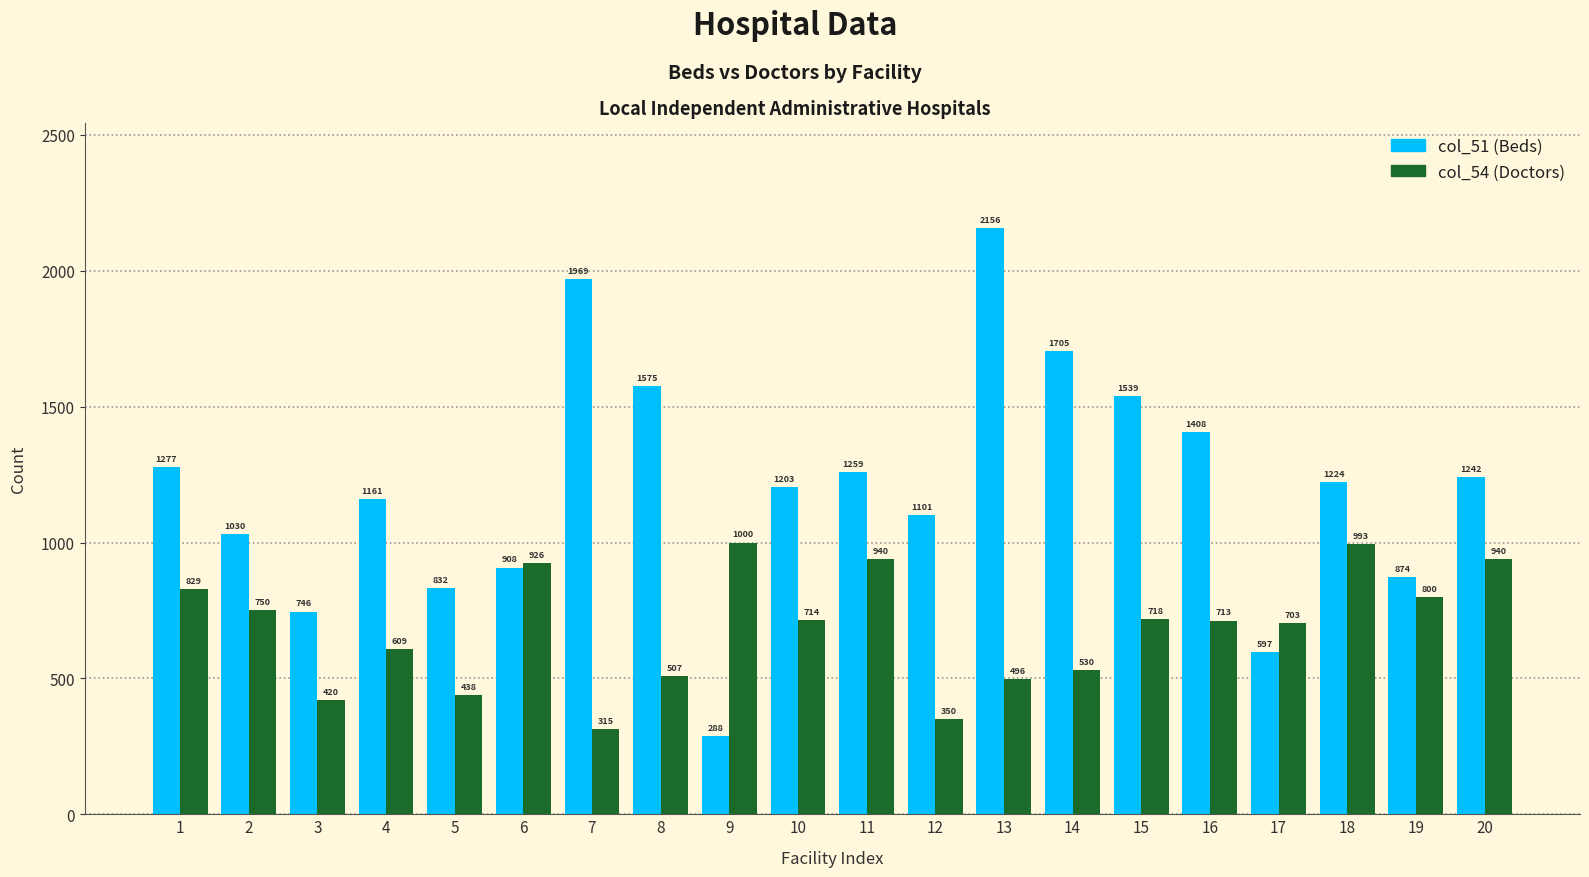

Between 12 and 14, which series saw the biggest shift?

col_51 (Beds)